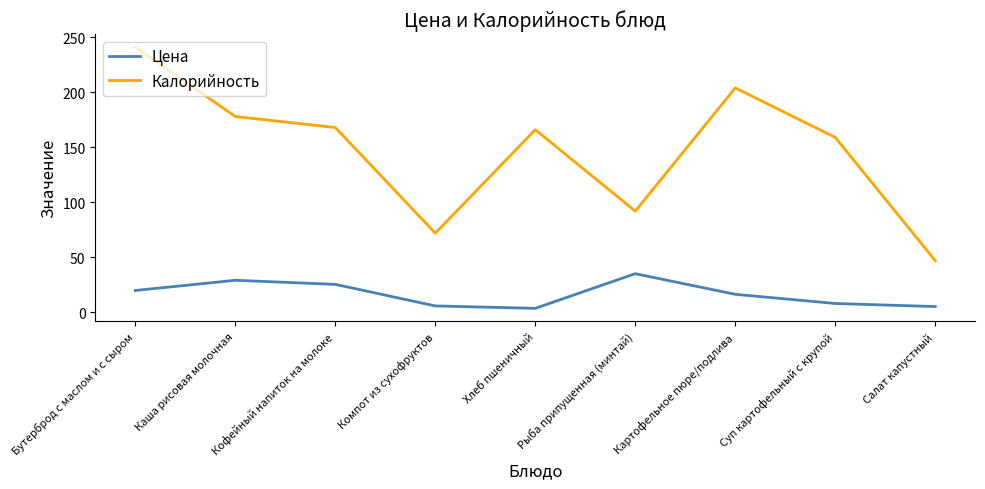

True or false: Цена and Калорийность intersect in this chart.

False